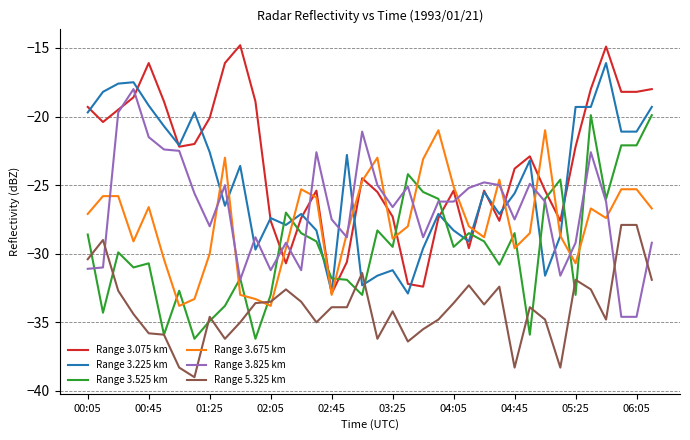

Which series has the widest spread of values?

Range 3.075 km